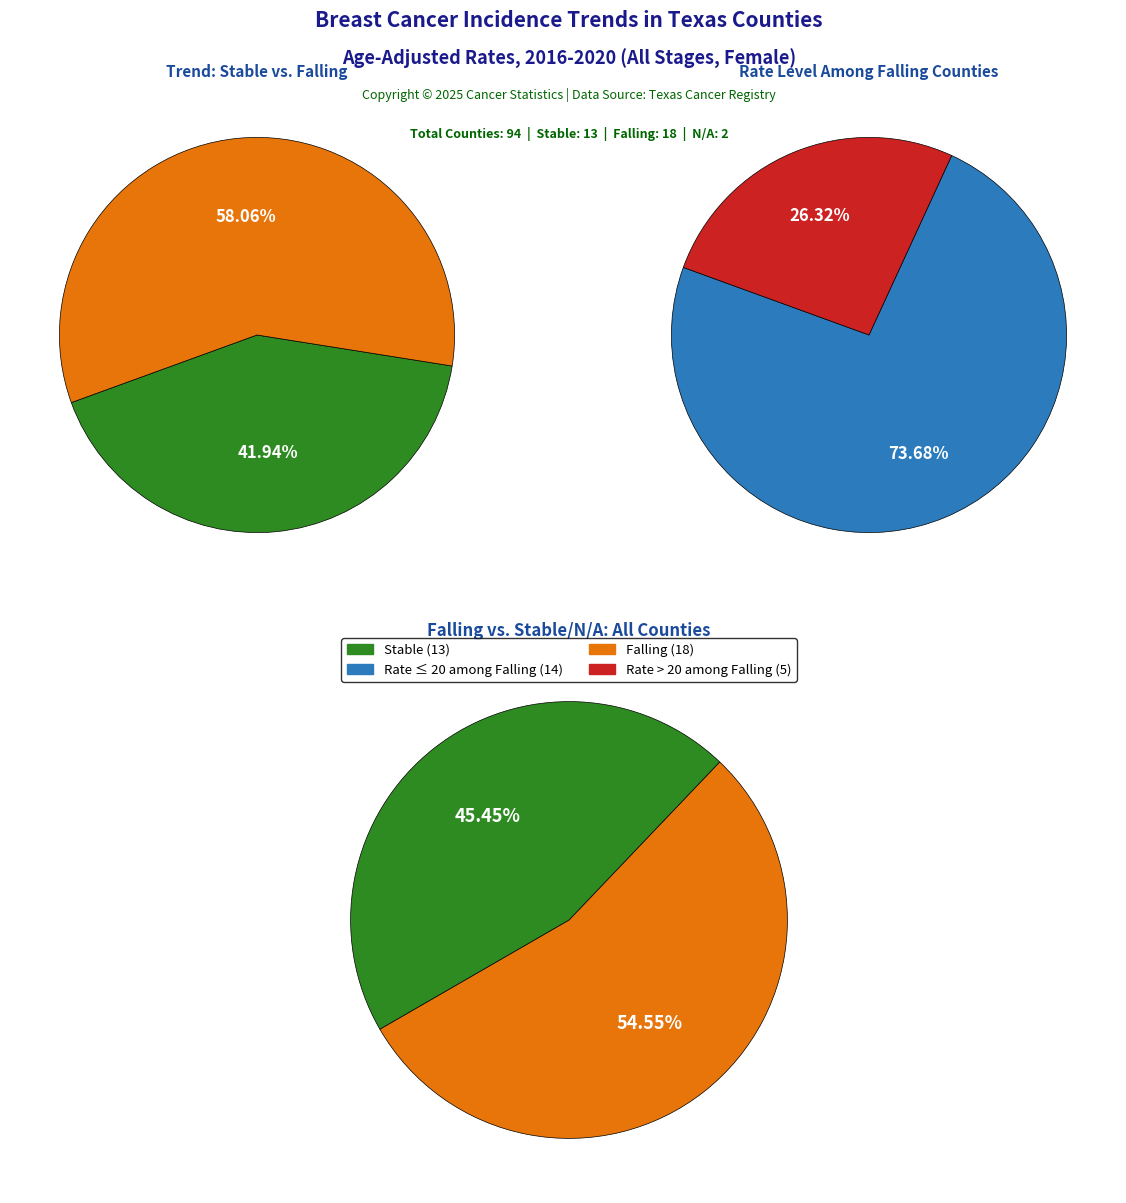

Combined, what portion of the pie is N/A and falling?

58.8%